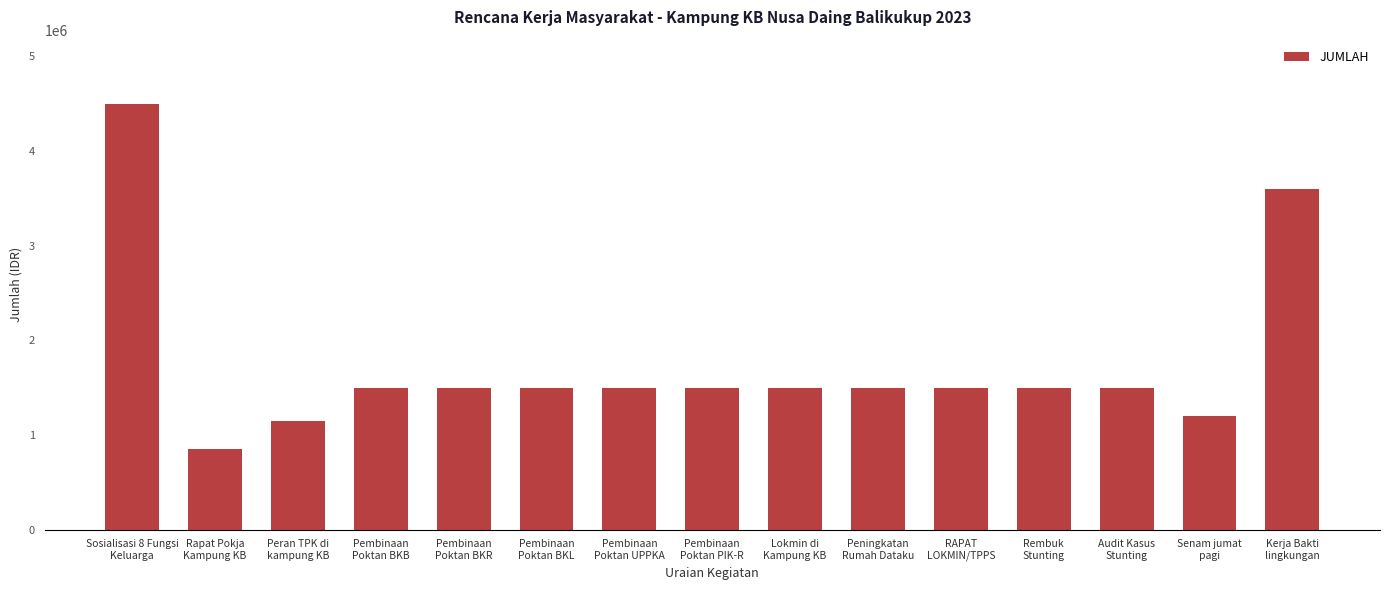

What is the sum of all values?

26300000